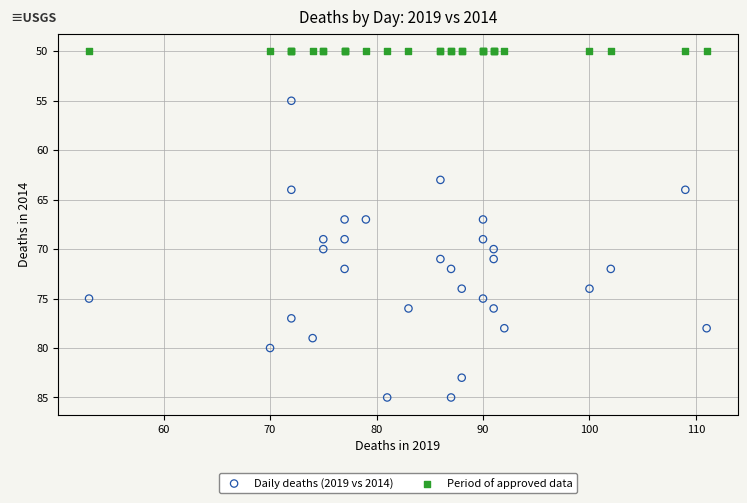

Which series reaches the minimum Y coordinate?

Period of approved data